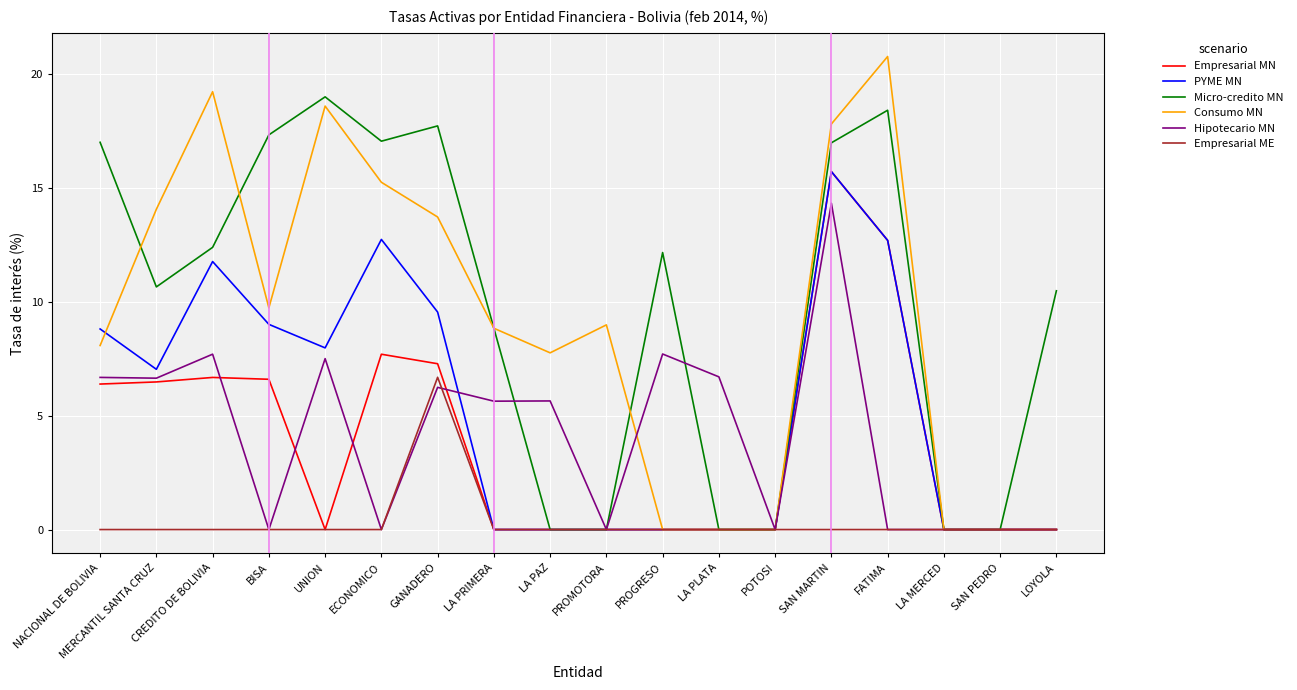

What position from the left is LA PRIMERA?

8